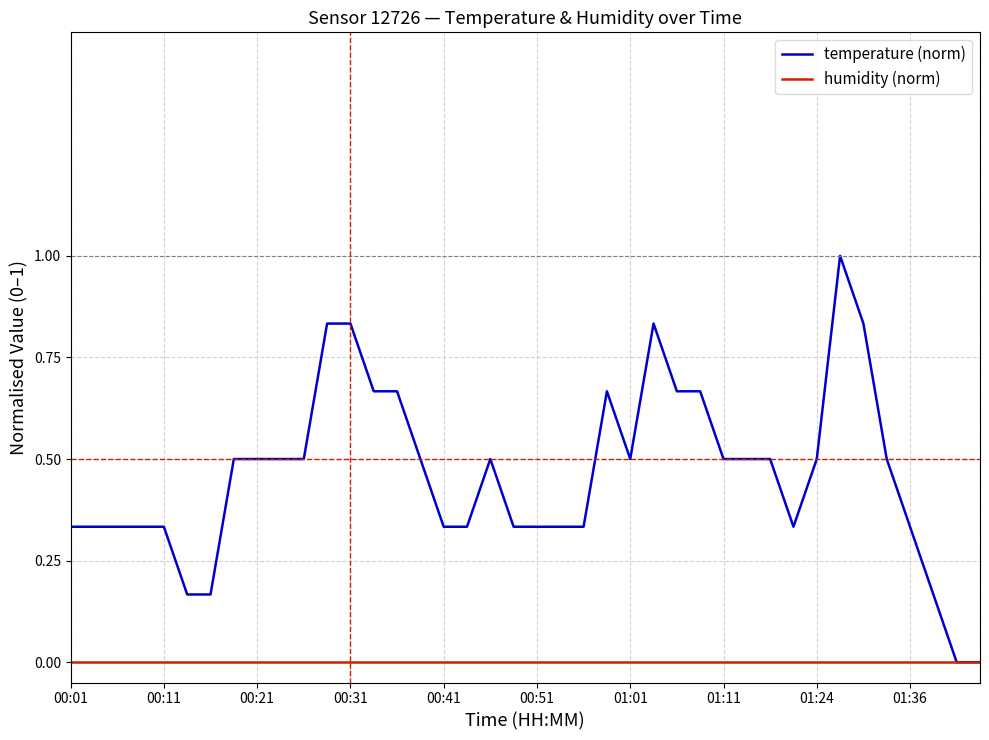

List the series in order of their overall mean, lowest first.

humidity (norm), temperature (norm)